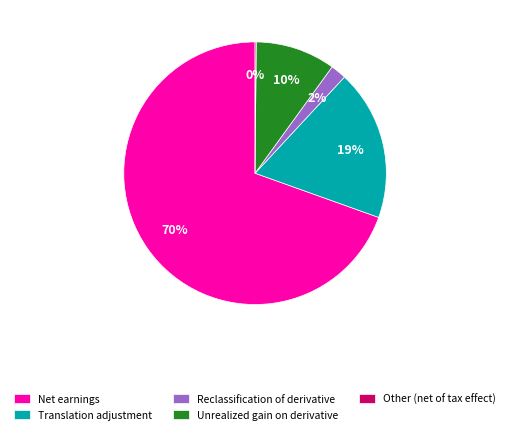

What percentage is the Reclassification of derivative slice, to the nearest percent?

2%